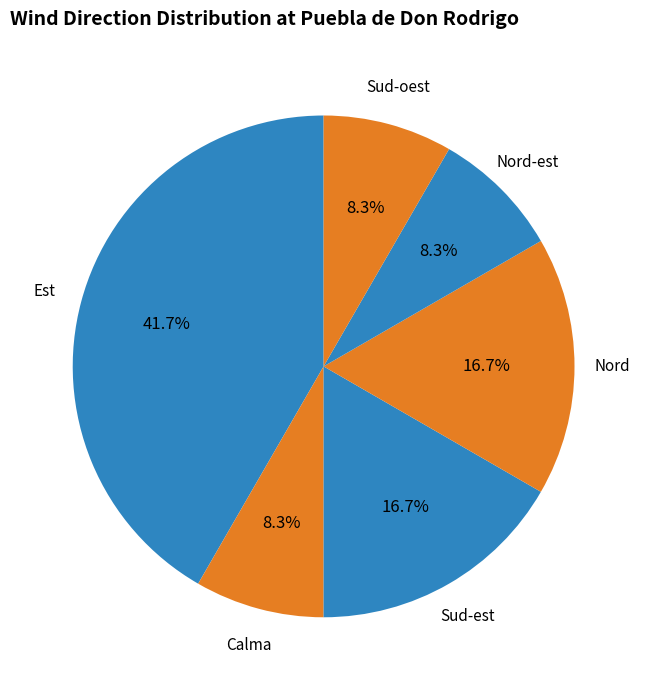

Count the number of slices in the pie.

6